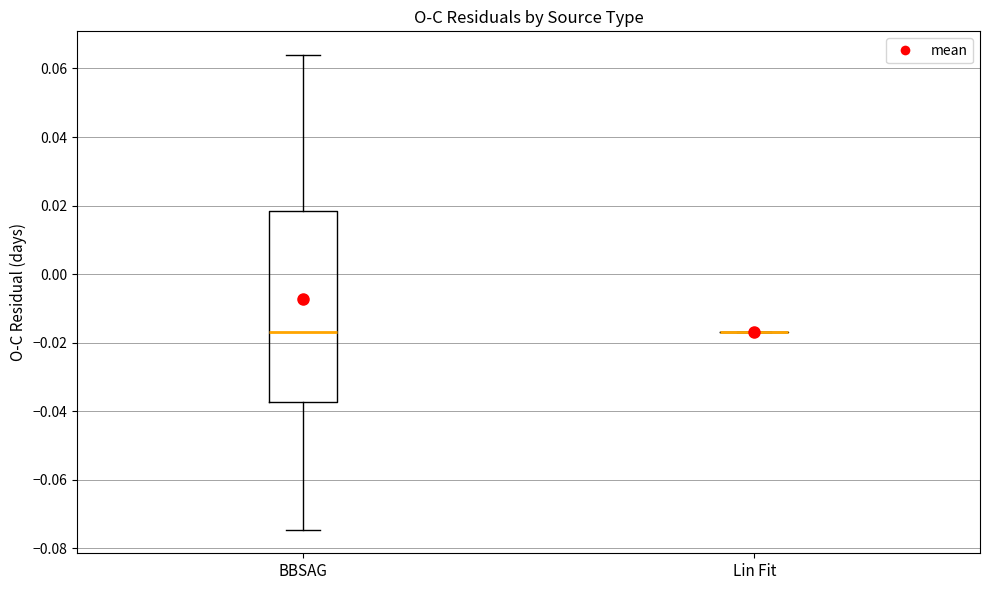

Reading left to right, transcribe this box plot: for each box, give where its median line is, the range the box spans, and where its two whiskers end, as read against the y-axis. The values are not printed on the chart, so give them approximately, as read against the axis.

BBSAG: median -0.016, box -0.038 to 0.018, whiskers -0.074 to 0.064
Lin Fit: box collapsed to a line at -0.016, whiskers -0.016 to -0.016